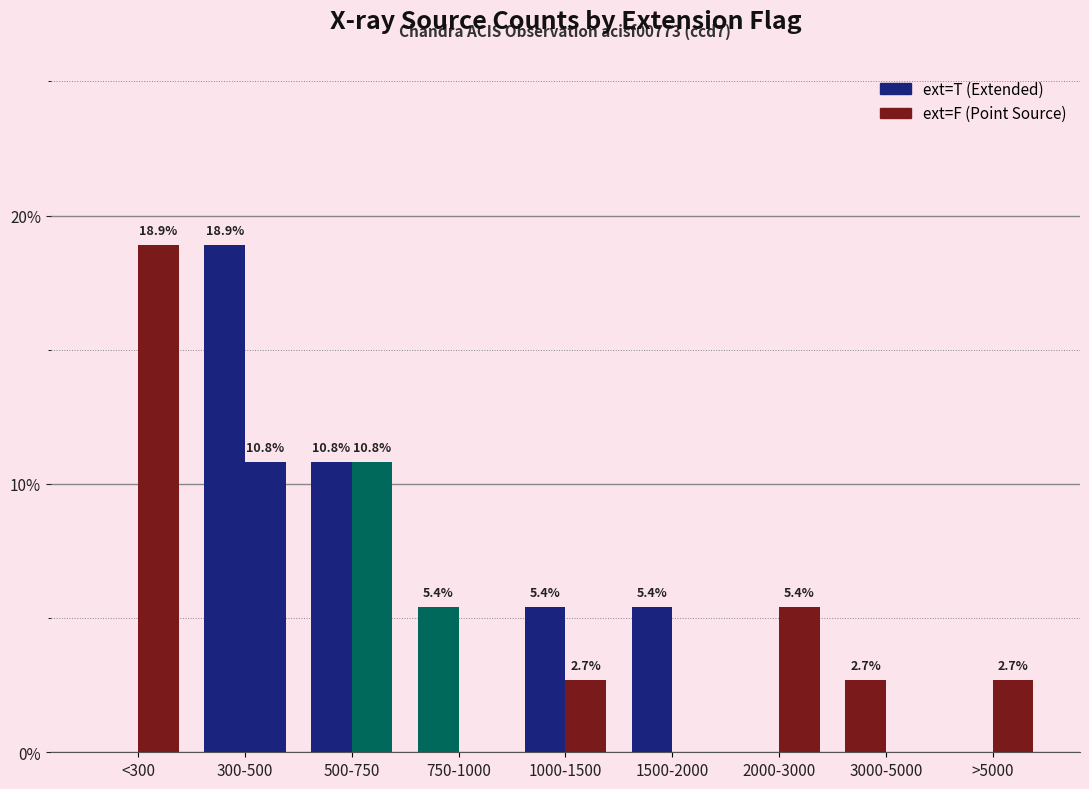

The value of ext=F (Point Source) at <300 is 8.9. True or false?

False